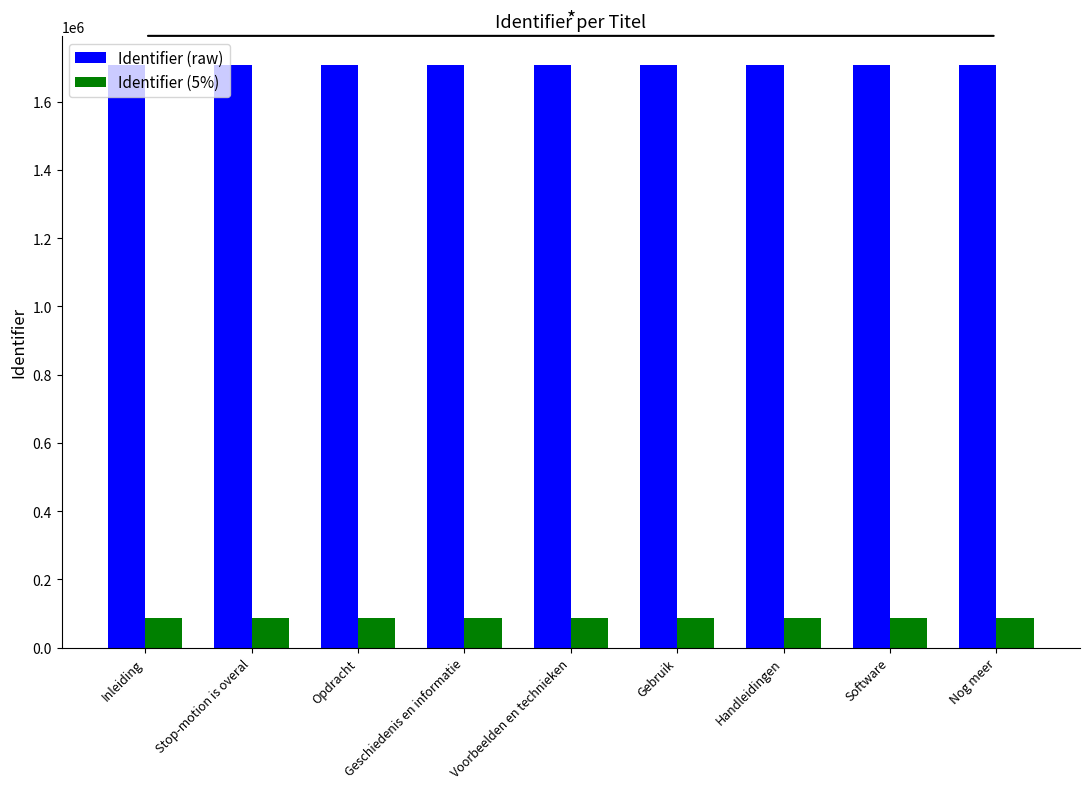

What is the difference between the highest and lowest values at Voorbeelden en technieken?

1622389